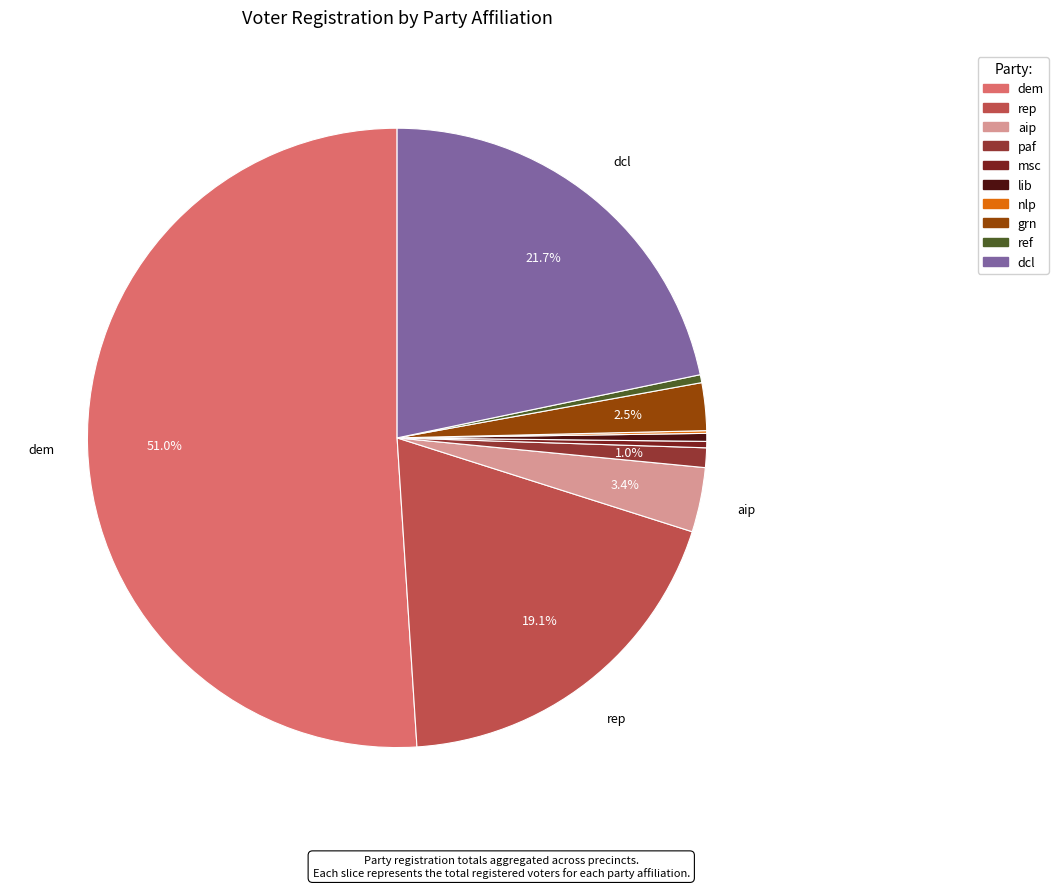

What is the ratio of the value at rep to the value at msc?

57.6